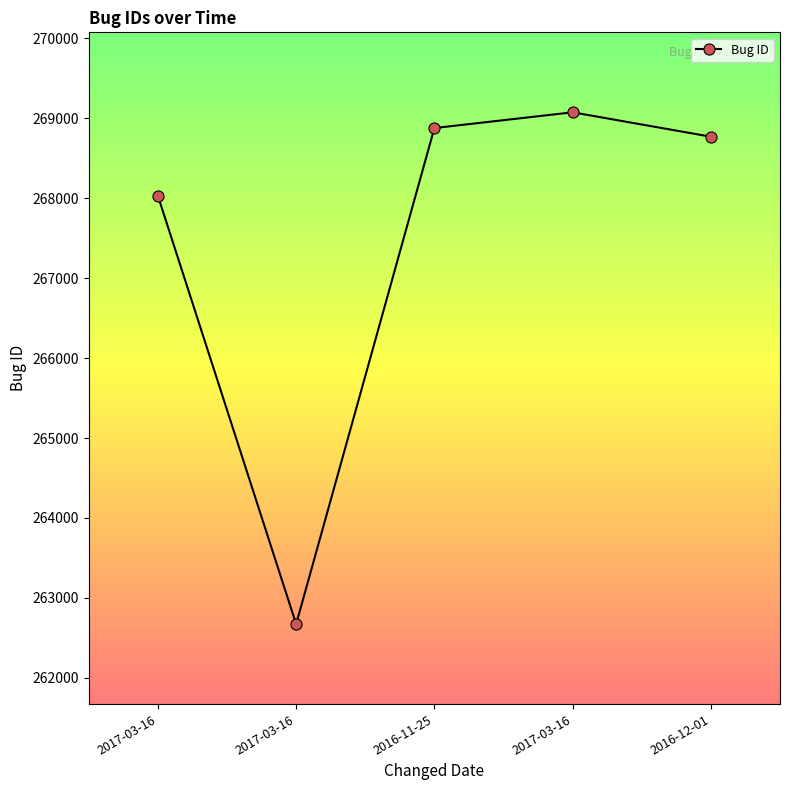

How many lines are shown in the chart?

1